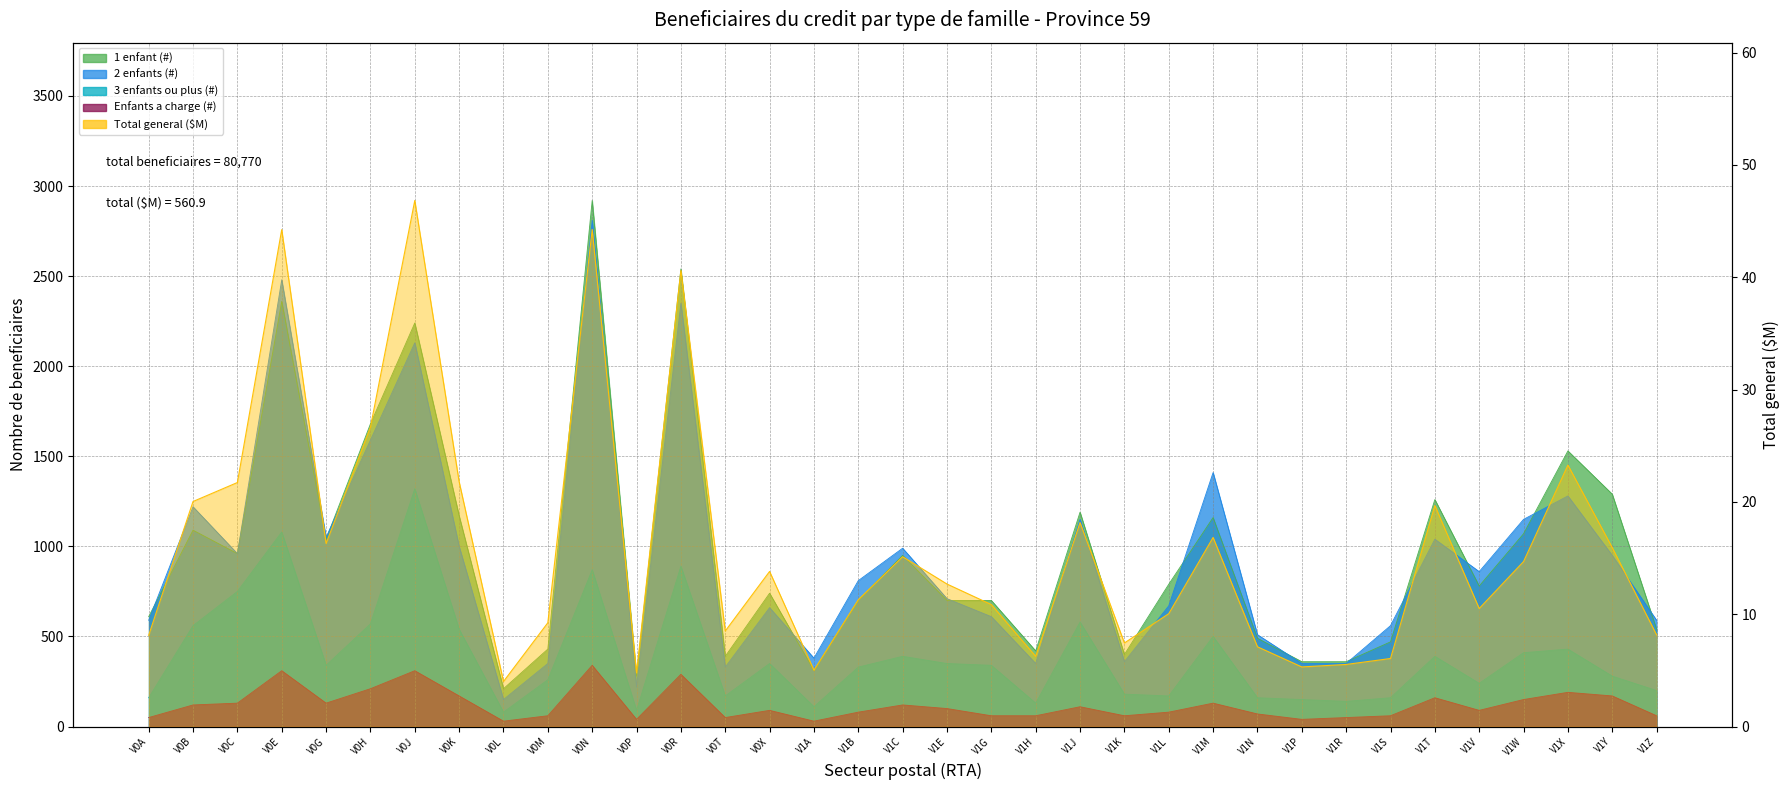

At how many categories does at least one series exceed 982?

15